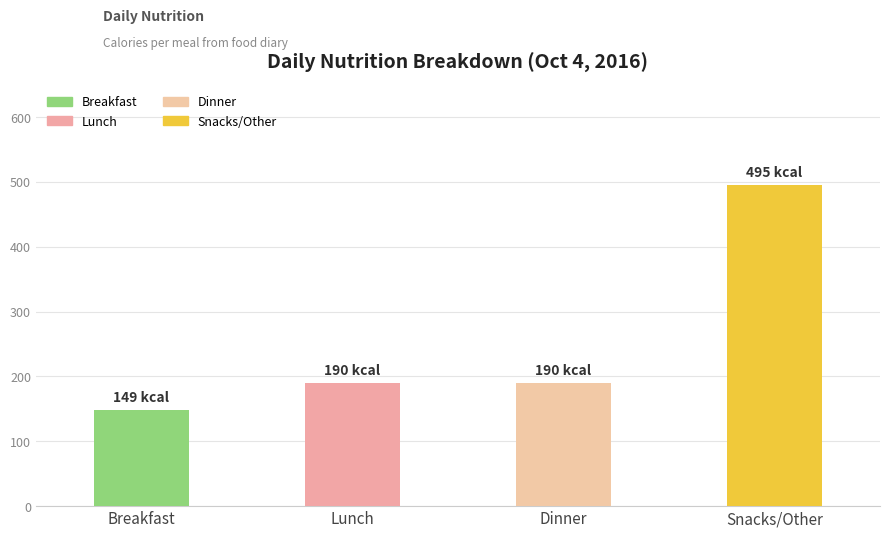

True or false: the data shows 100 at Breakfast.

False